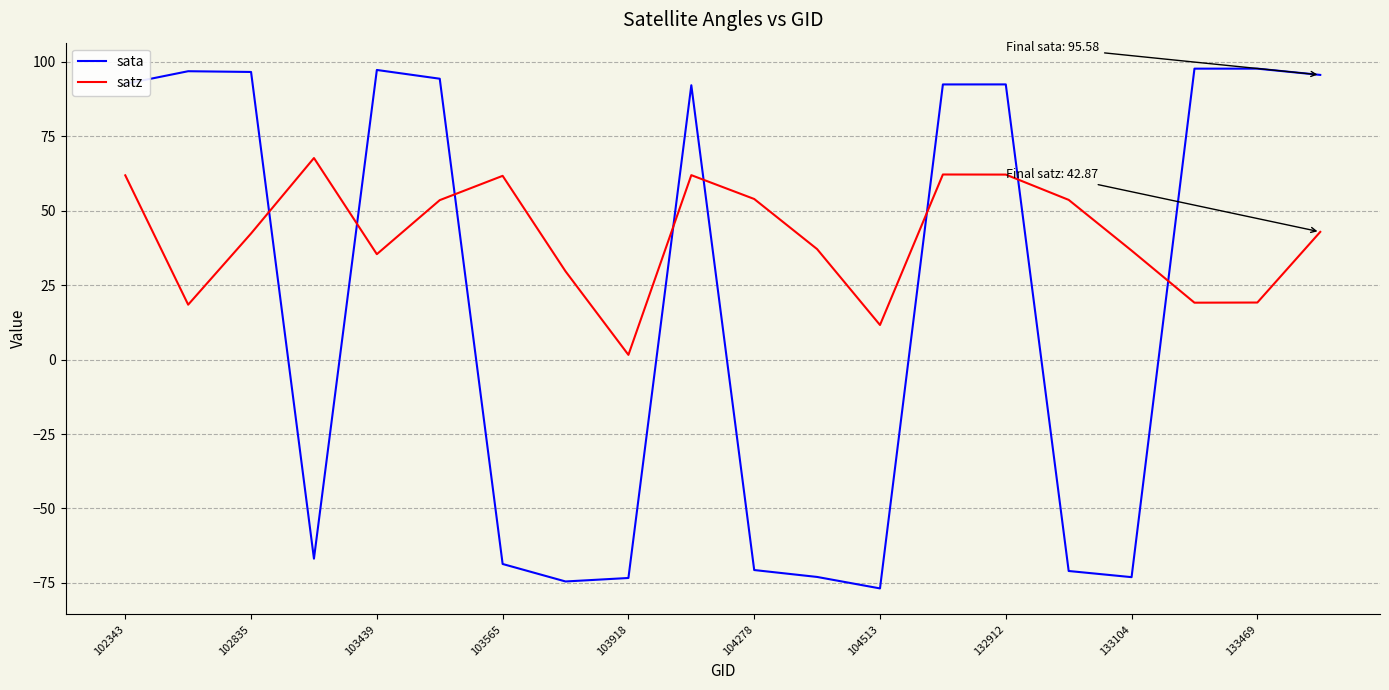

Which series has the largest range (max minus min)?

sata